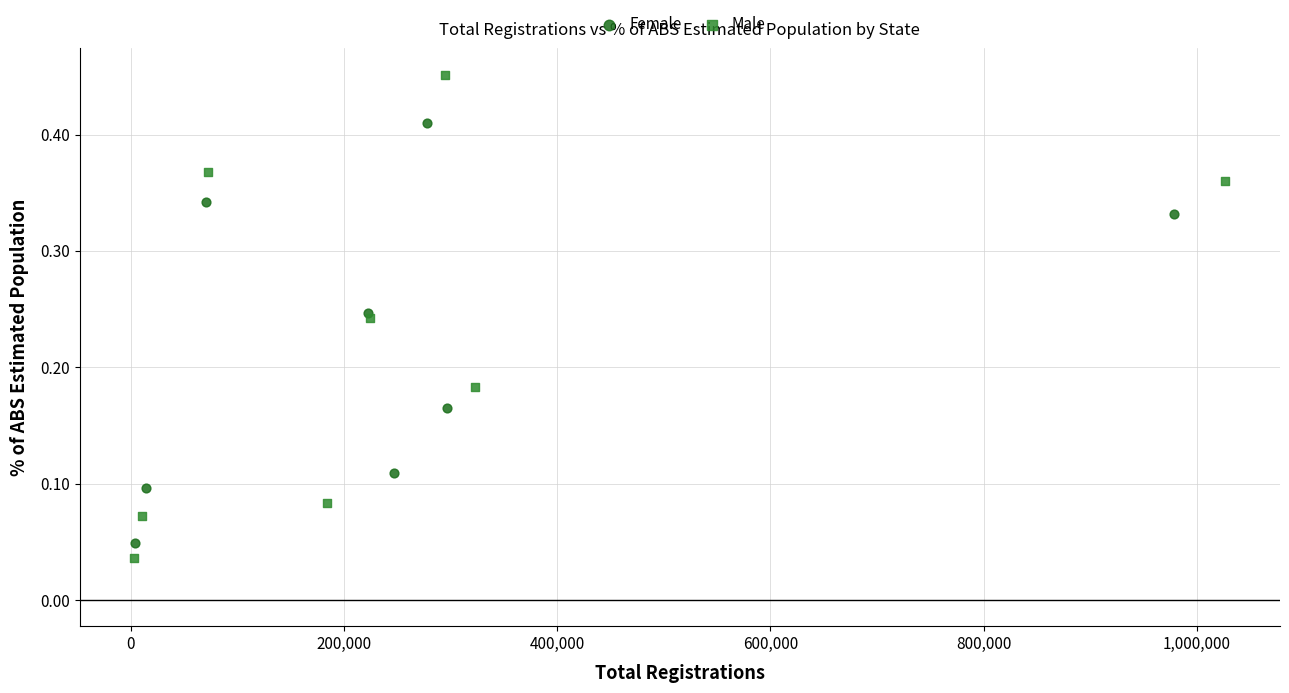

Which series contains the lowest Y value?

Male